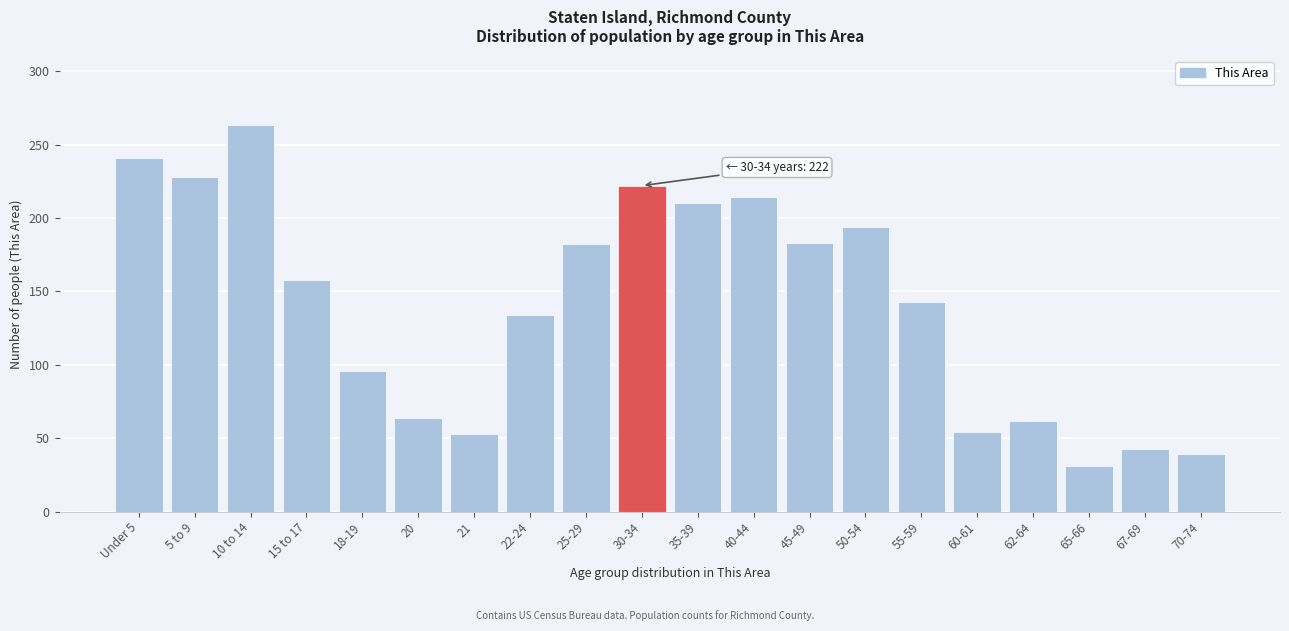

What is the label of the 14th bar from the right?

21